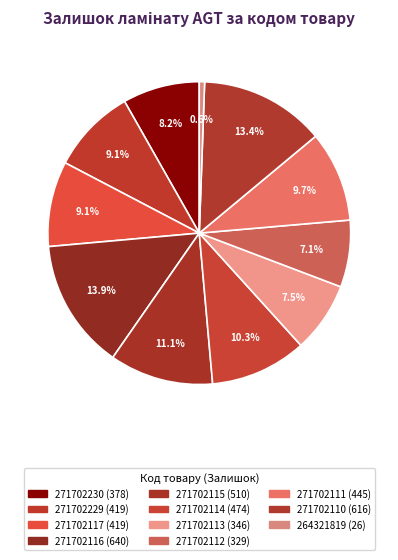

Is there a majority slice in this chart?

No